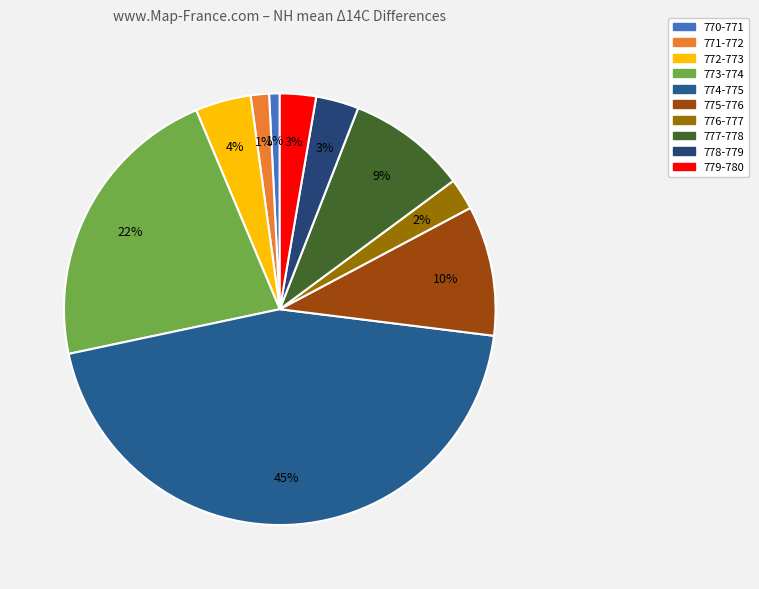

How many segments does this pie chart have?

10